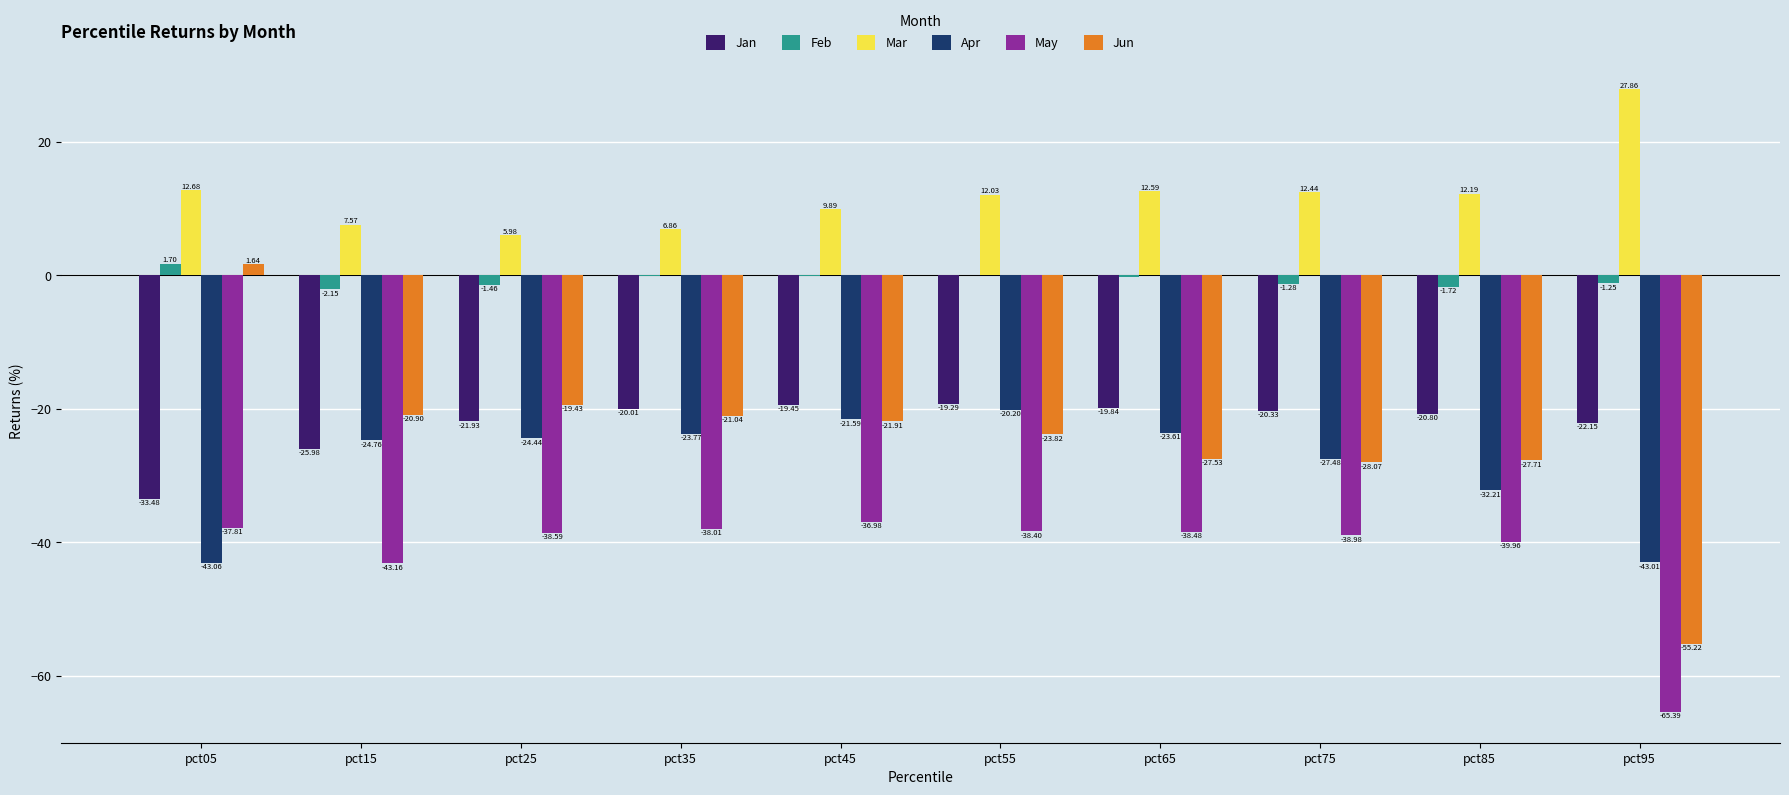

What is the approximate value of May at pct95?

-65.4